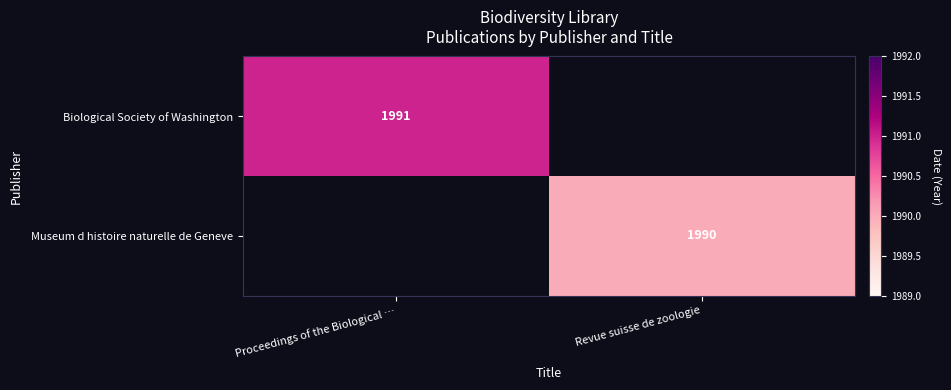

At how many categories does at least one series exceed 1990?

1